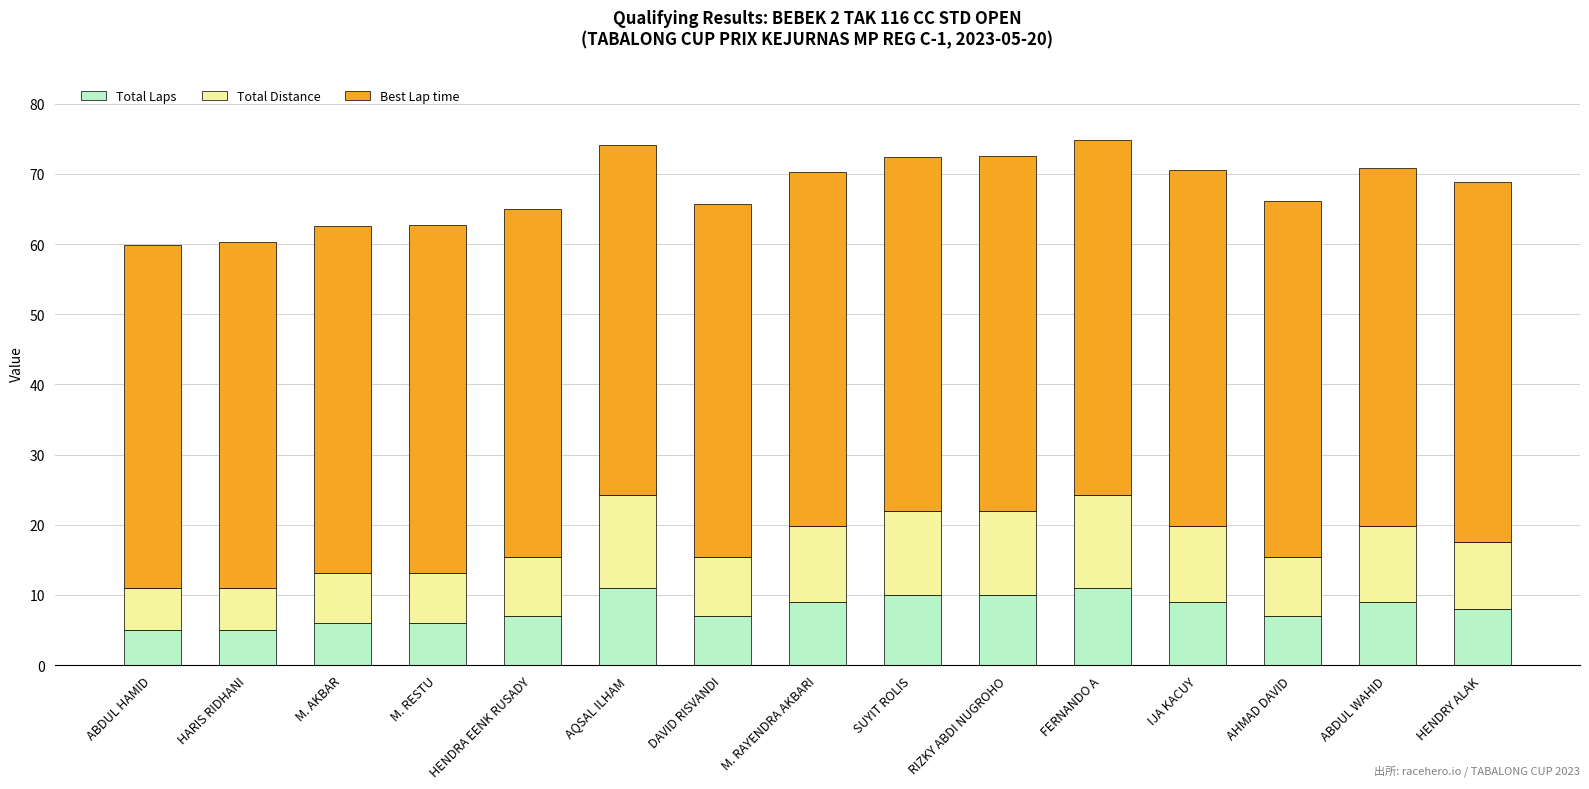

Is it true that Total Laps equals 3.8 at IJA KACUY?

False